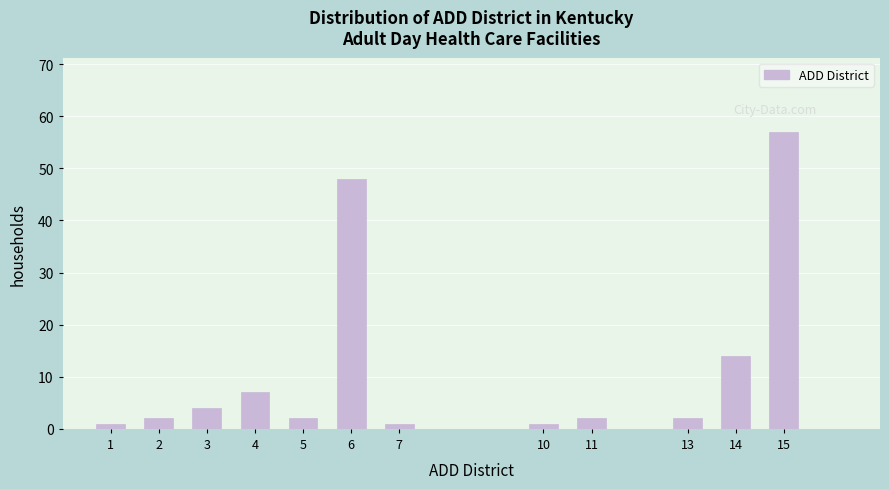

Reading right to left, extract all data points from this chart.

57	14	2	2	1	1	48	2	7	4	2	1